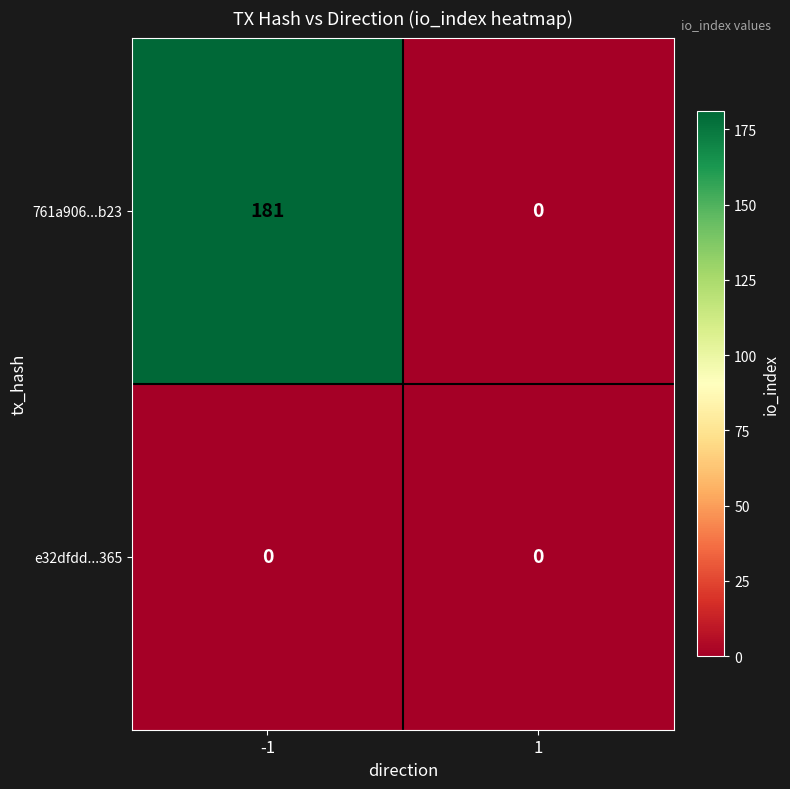

What value does the 761a906...b23 series have at -1, to the nearest 50?

200